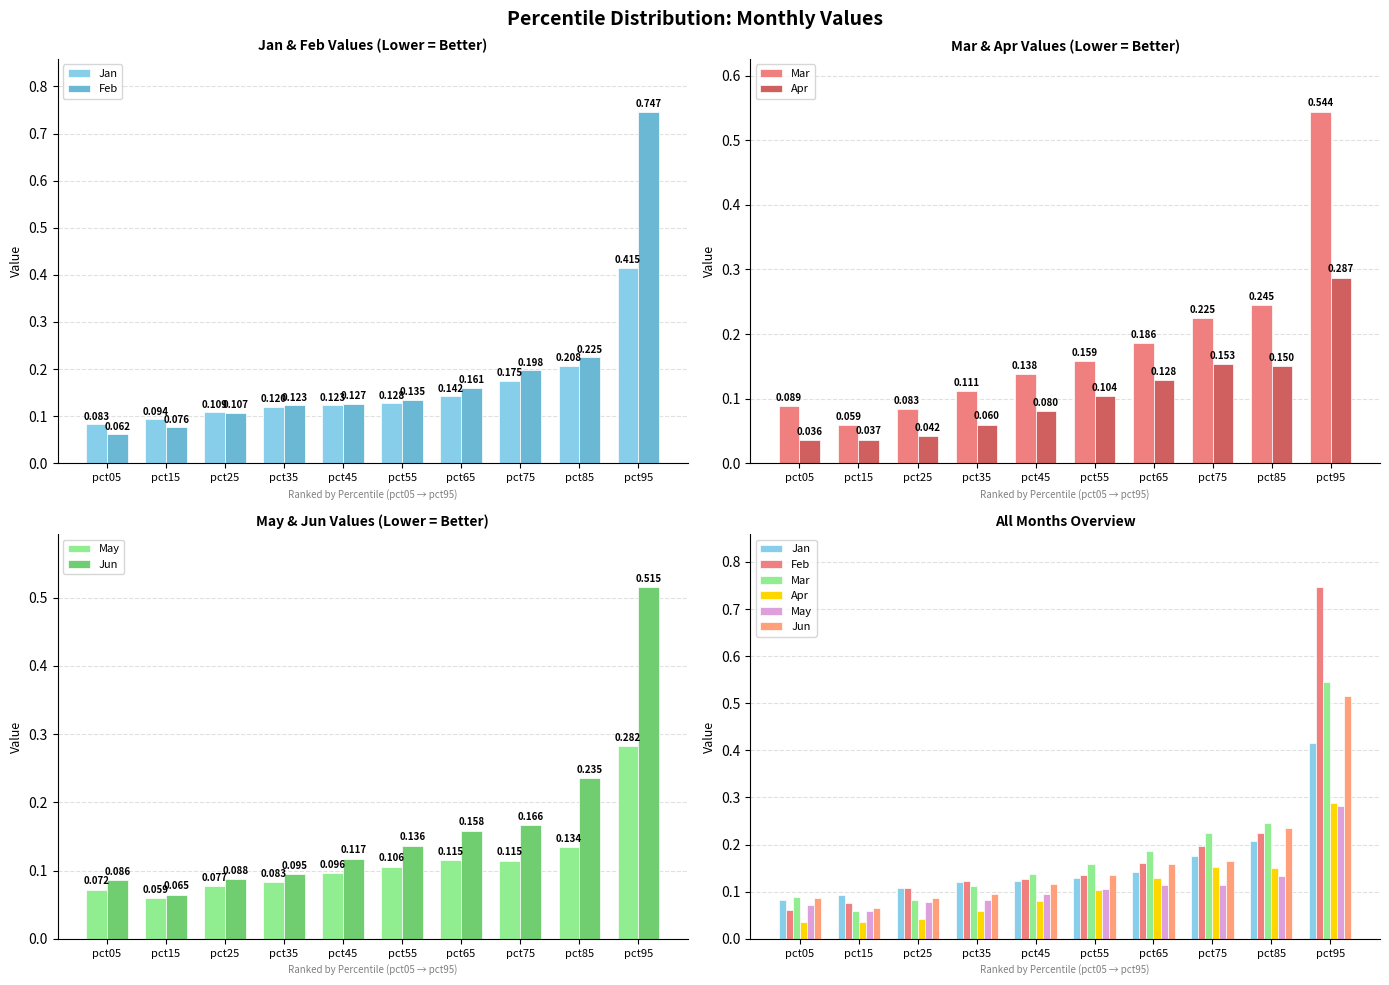

At pct25, list the series in order from smallest to largest.

Apr, May, Mar, Jun, Feb, Jan